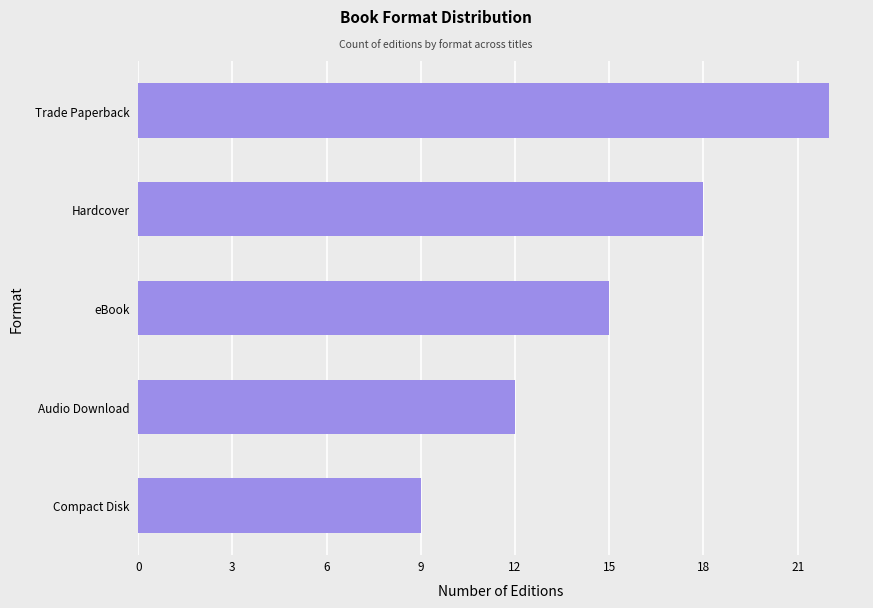

What value does the data have at Trade Paperback?

22